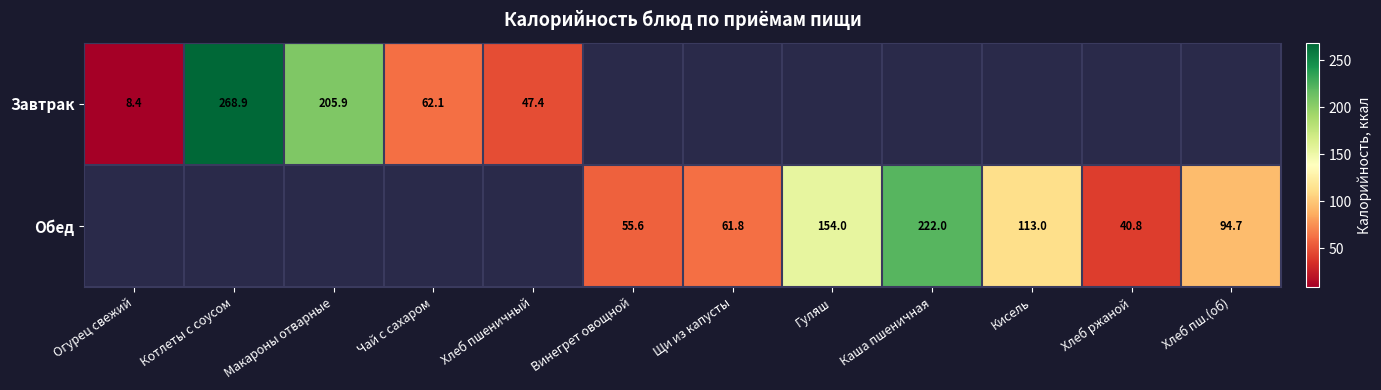

Is the value of Завтрак at Чай с сахаром greater than the value of Обед at Щи из капусты?

Yes